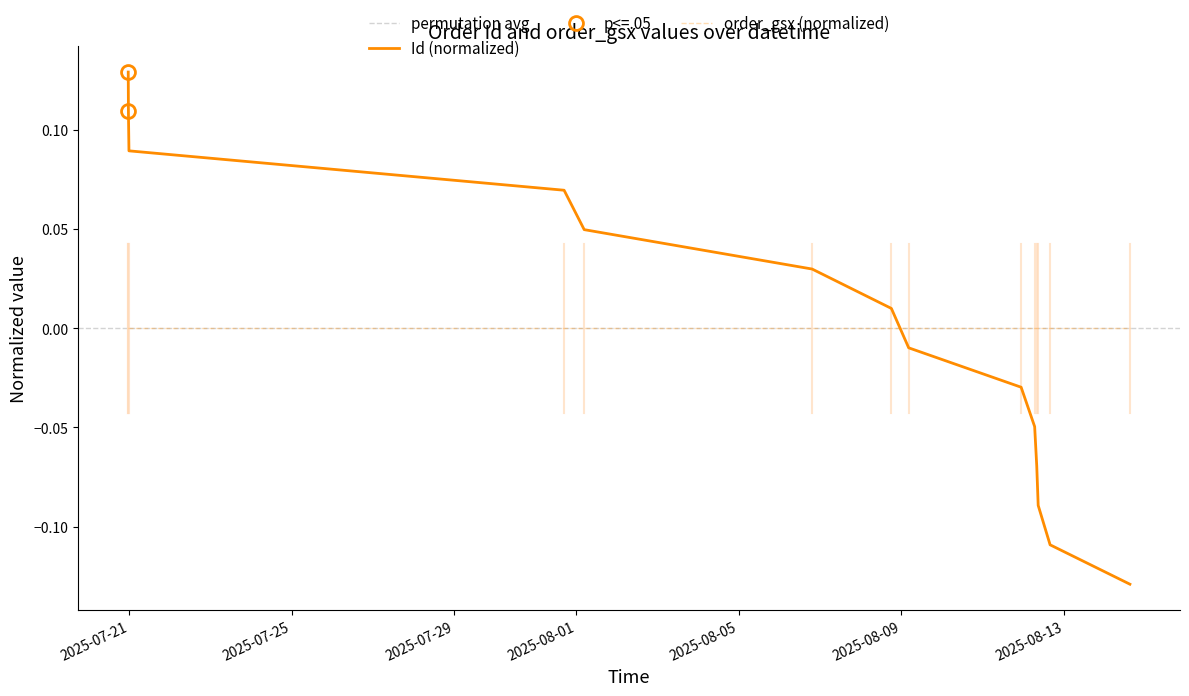

Which series ends up on top after the final intersection of Id (normalized) and order_gsx (normalized)?

order_gsx (normalized)